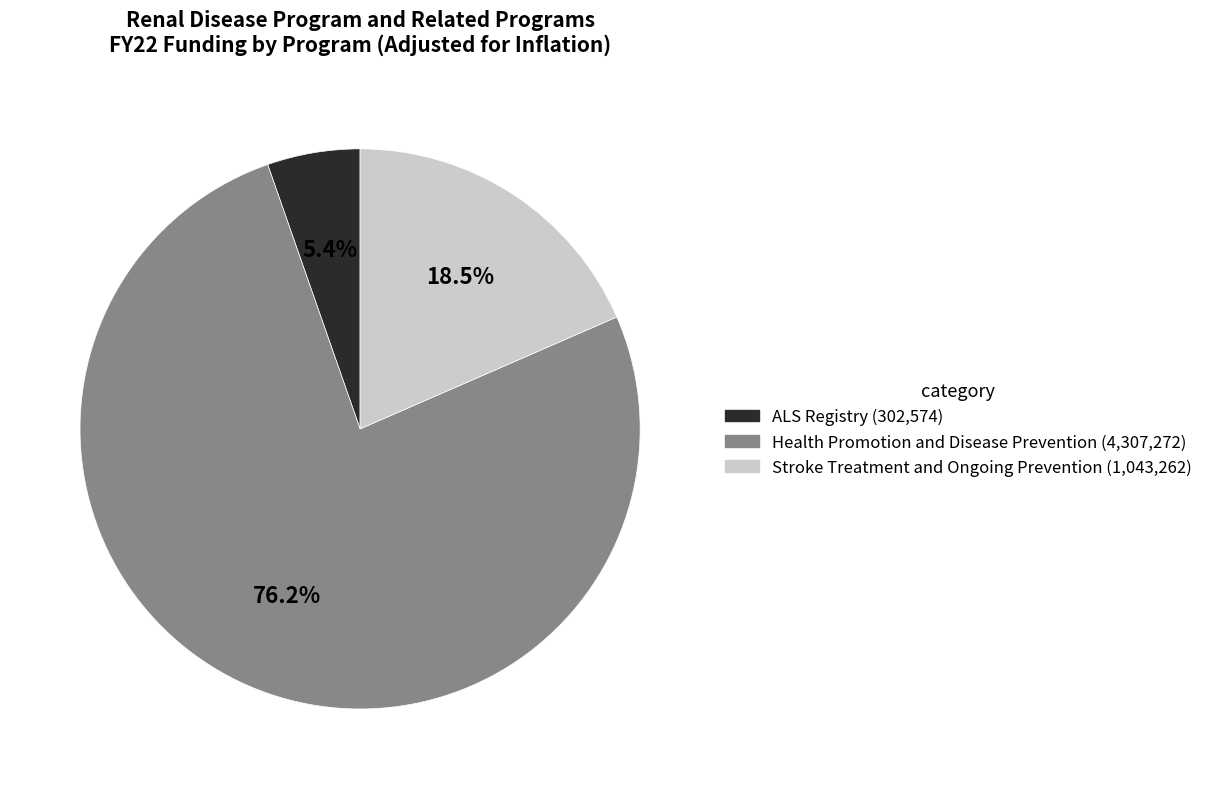

How many slices are in this pie chart?

3